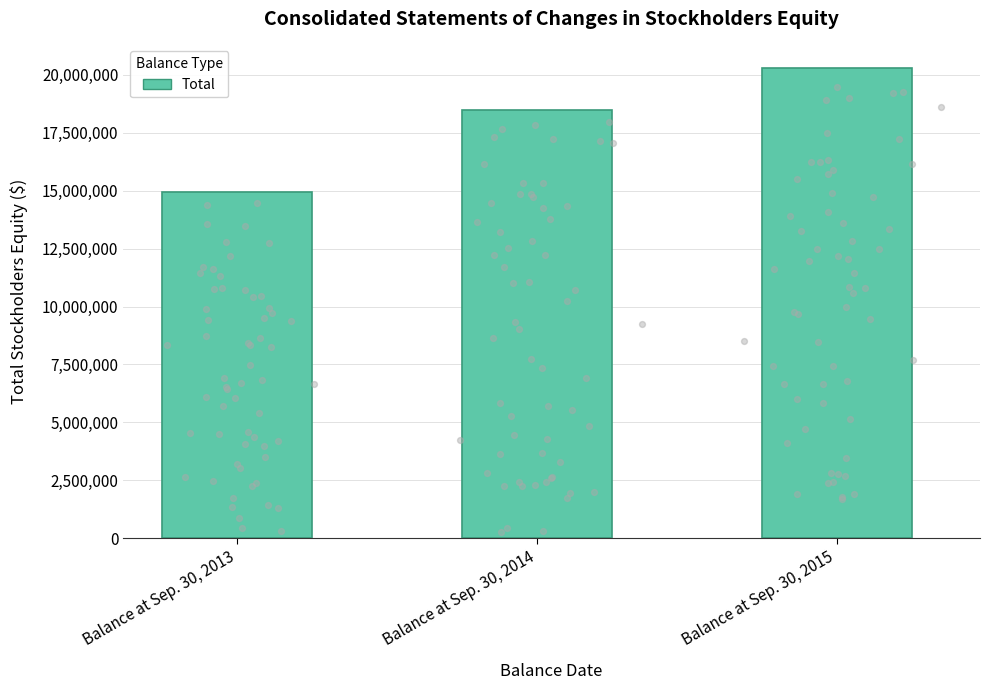

What is the change in value from Balance at Sep. 30, 2013 to Balance at Sep. 30, 2015?

+5343448